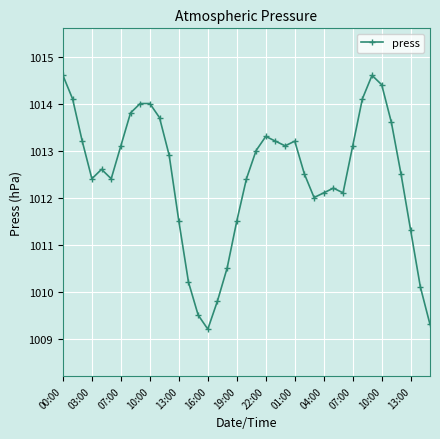

What is the difference between the maximum and minimum values?

5.4